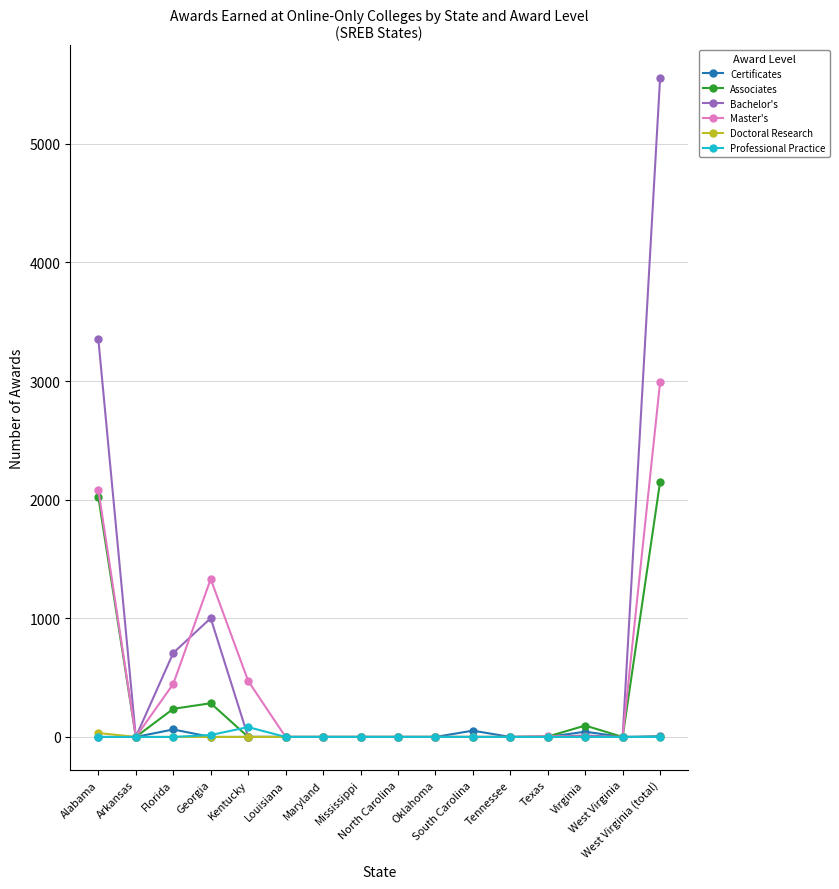

Which series has the widest spread of values?

Bachelor's